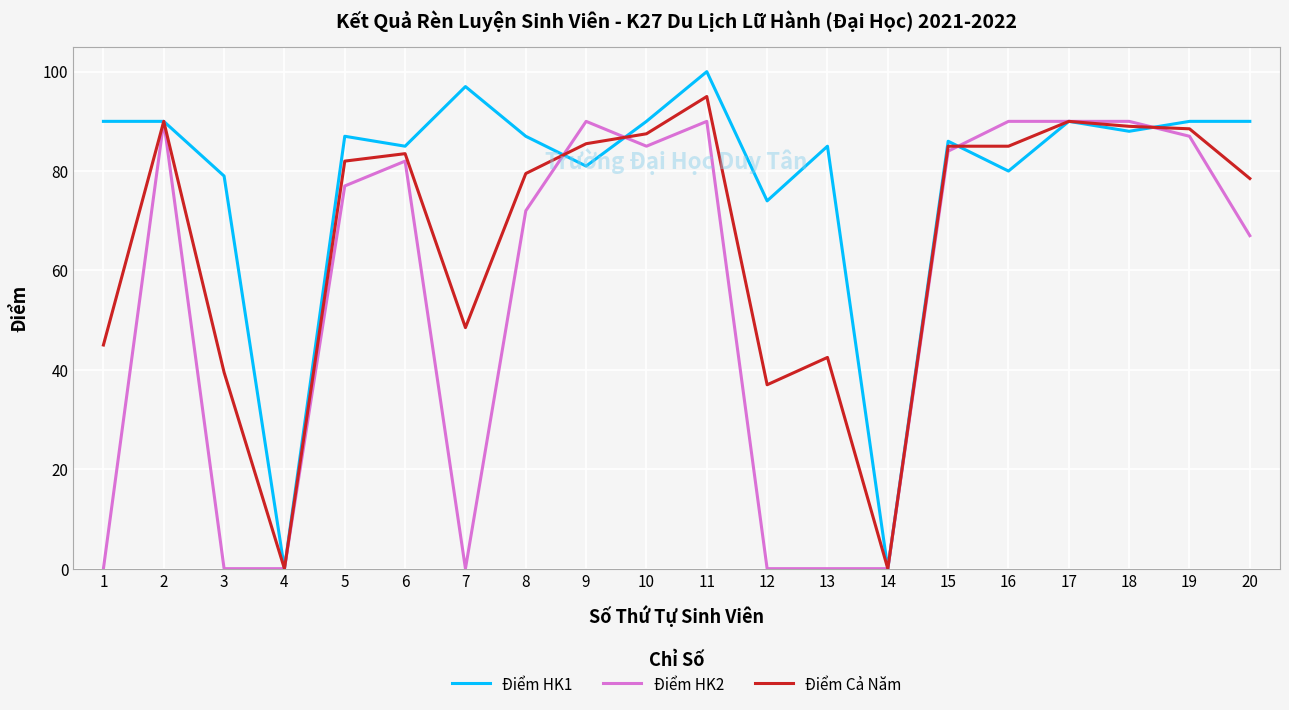

At how many categories does at least one series exceed 93?

2